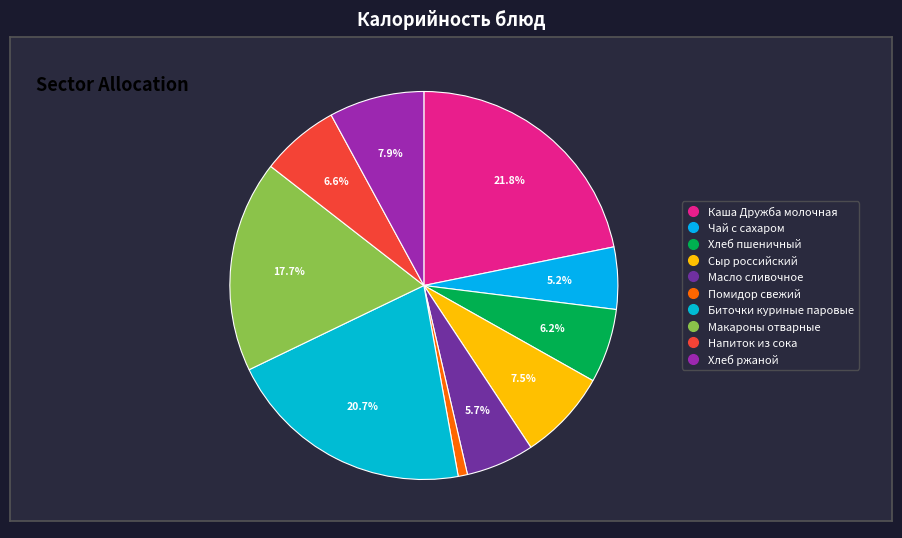

To the nearest percent, what is the combined percentage of Биточки куриные паровые and Помидор свежий?

21%